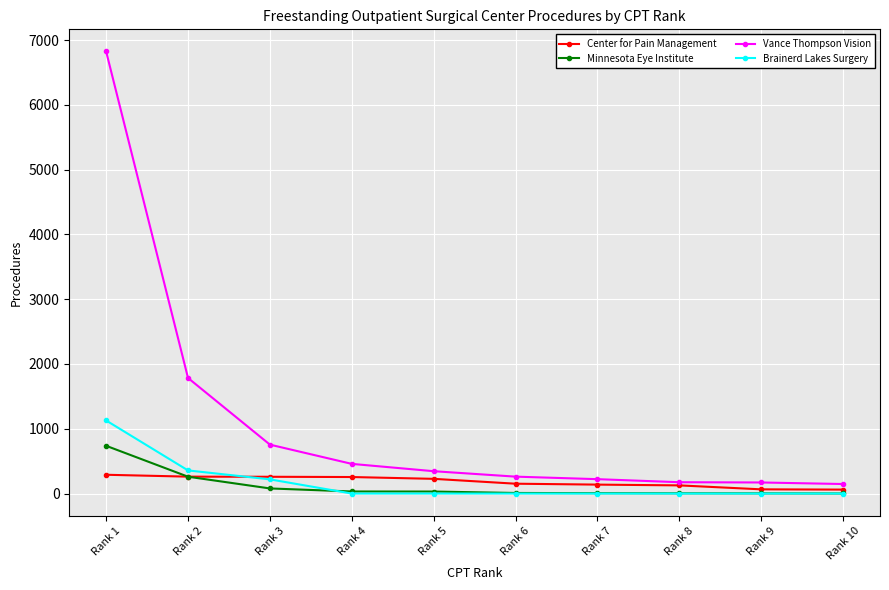

Rank the series by their maximum value, from highest to lowest.

Vance Thompson Vision, Brainerd Lakes Surgery, Minnesota Eye Institute, Center for Pain Management